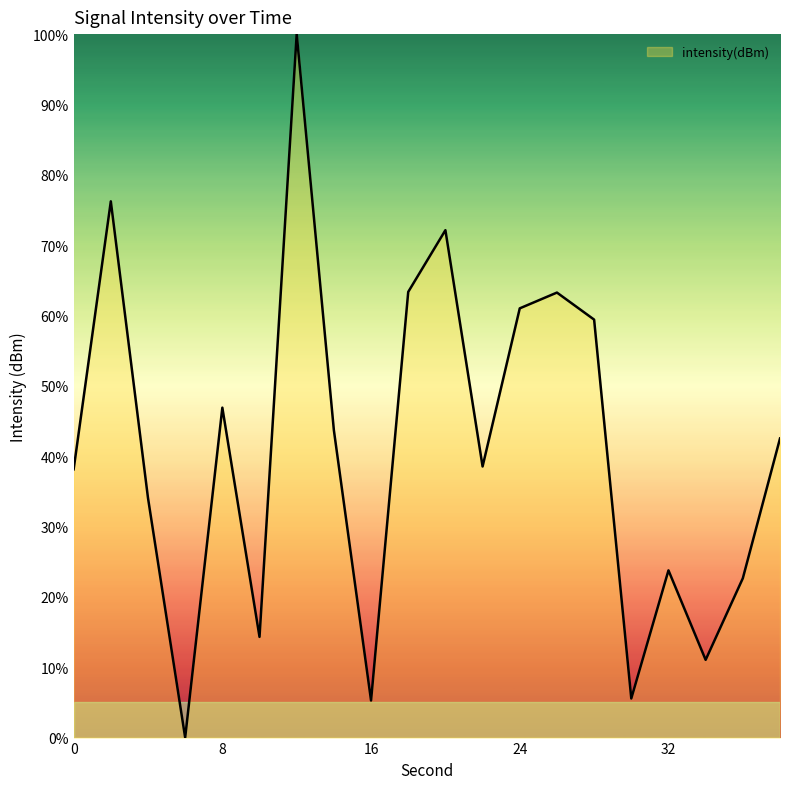

What is the greatest value displayed?

100.0